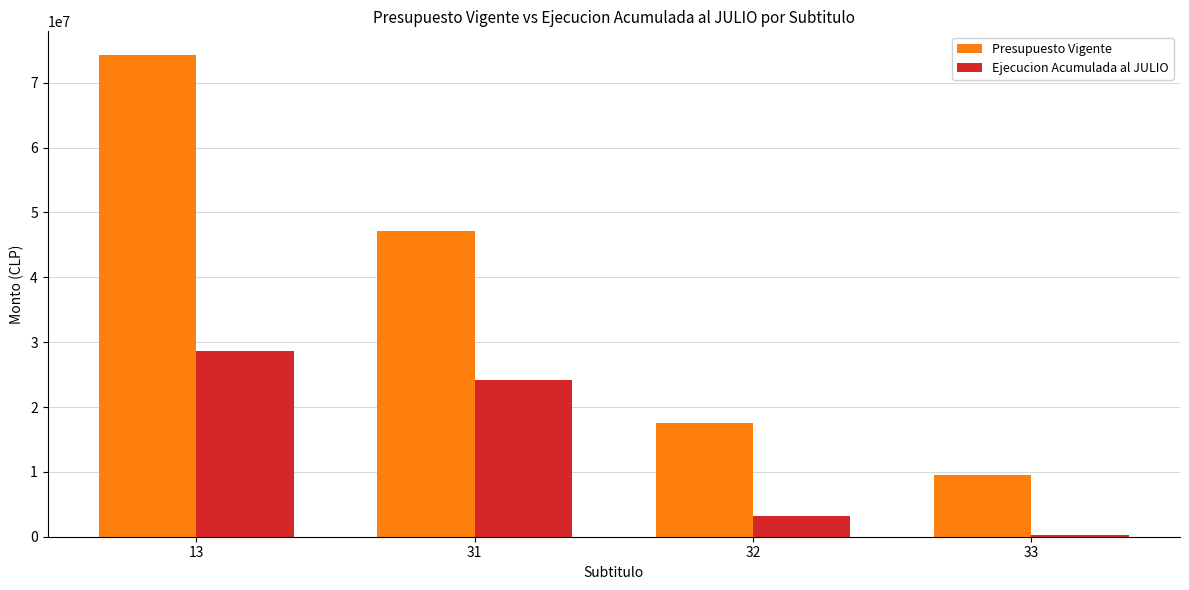

Which category has the highest value in the Ejecucion Acumulada al JULIO series?

13